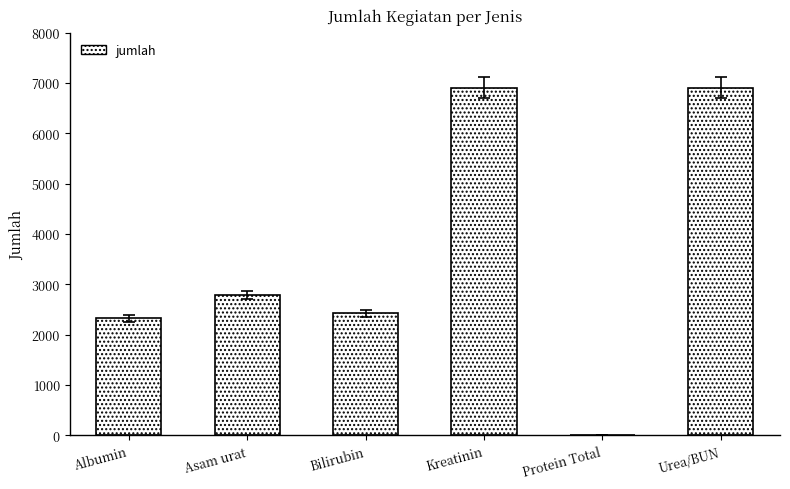

What is the maximum value shown in the chart?

6905